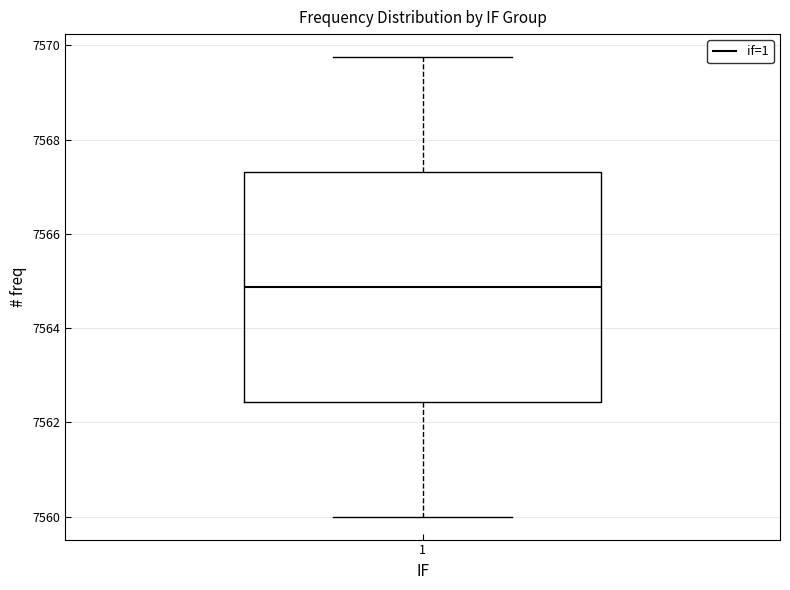

Transcribe this box plot: give where the median line is, the range the box spans, and where the two whiskers end, as read against the y-axis. The values are not printed on the chart, so give them approximately, as read against the axis.

median 7564.8, box 7562.4 to 7567.4, whiskers 7560.0 to 7569.8